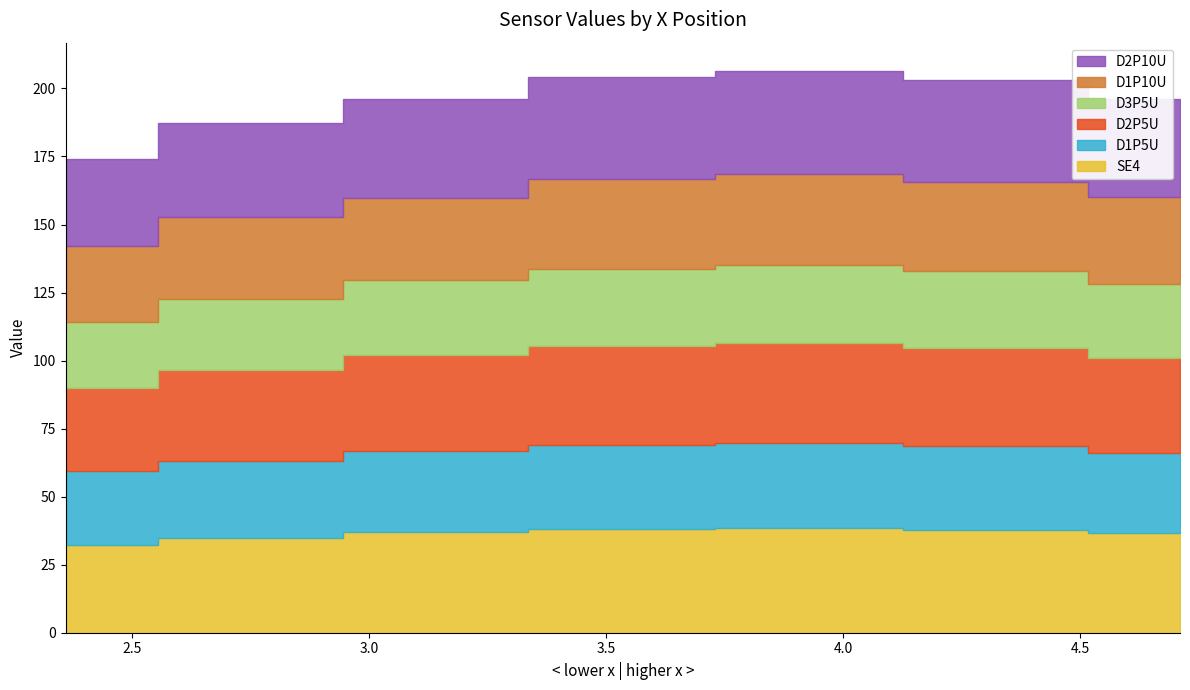

What is the approximate value of SE4 at 4.71?

36.5